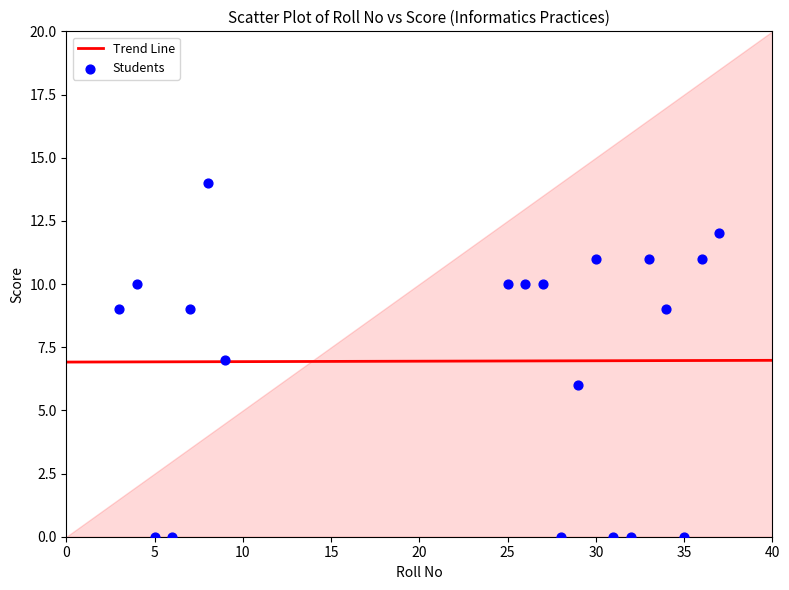

What is the range of Y values (max minus min)?

14